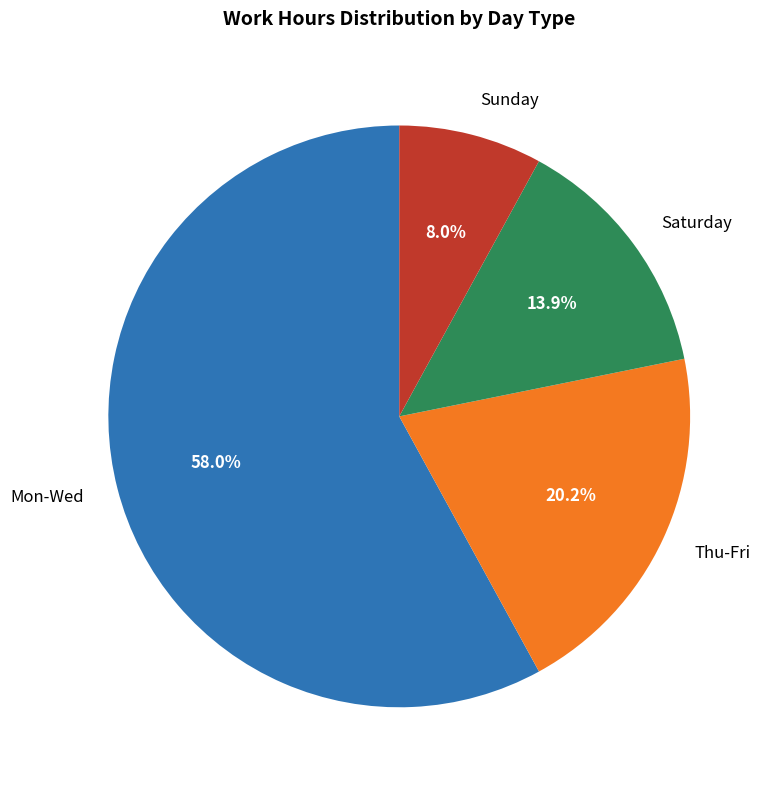

Is Sunday the majority of the pie?

No